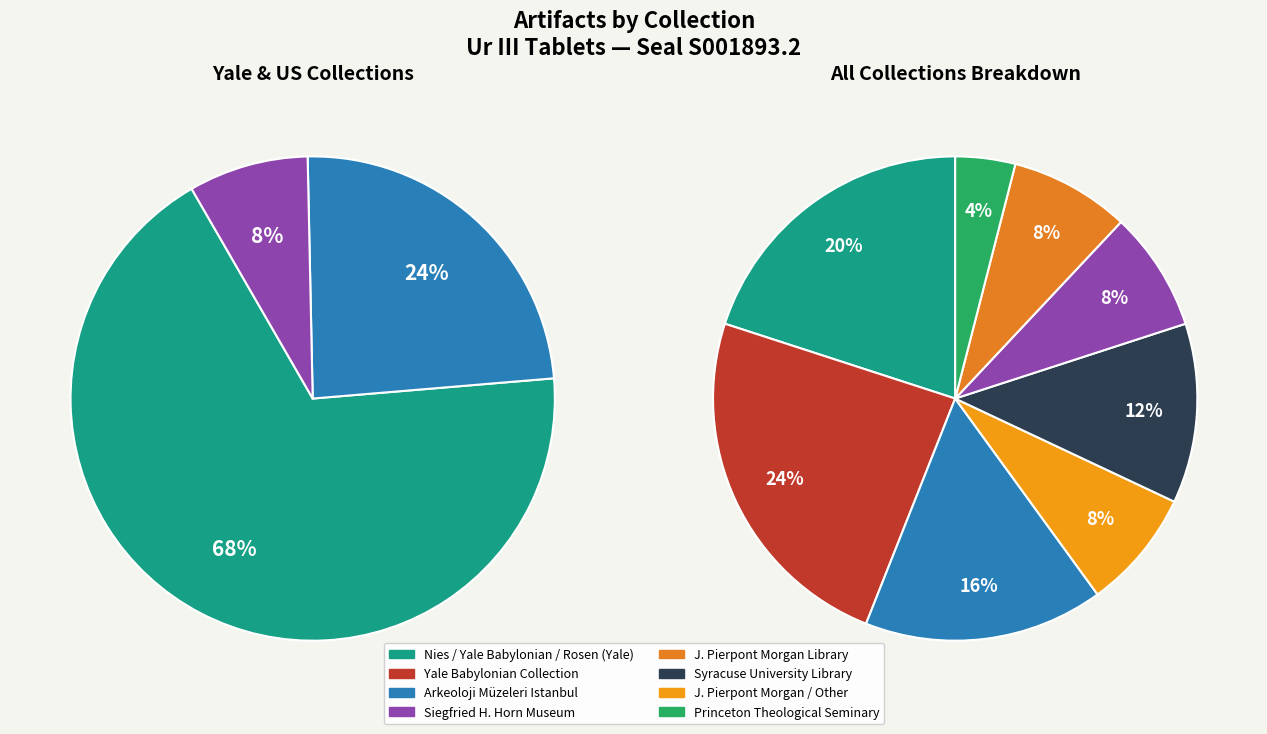

Which has a higher value, J. Pierpont Morgan Library or Arkeoloji Müzeleri Istanbul?

Arkeoloji Müzeleri Istanbul